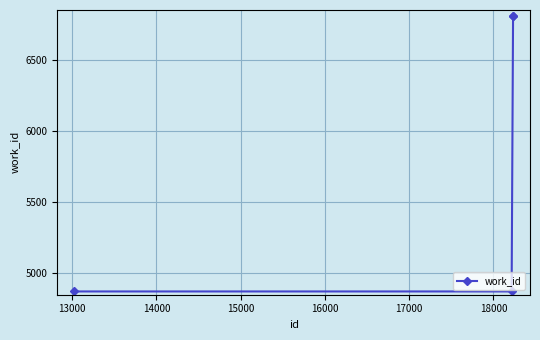

What is the minimum value shown in the chart?

4873